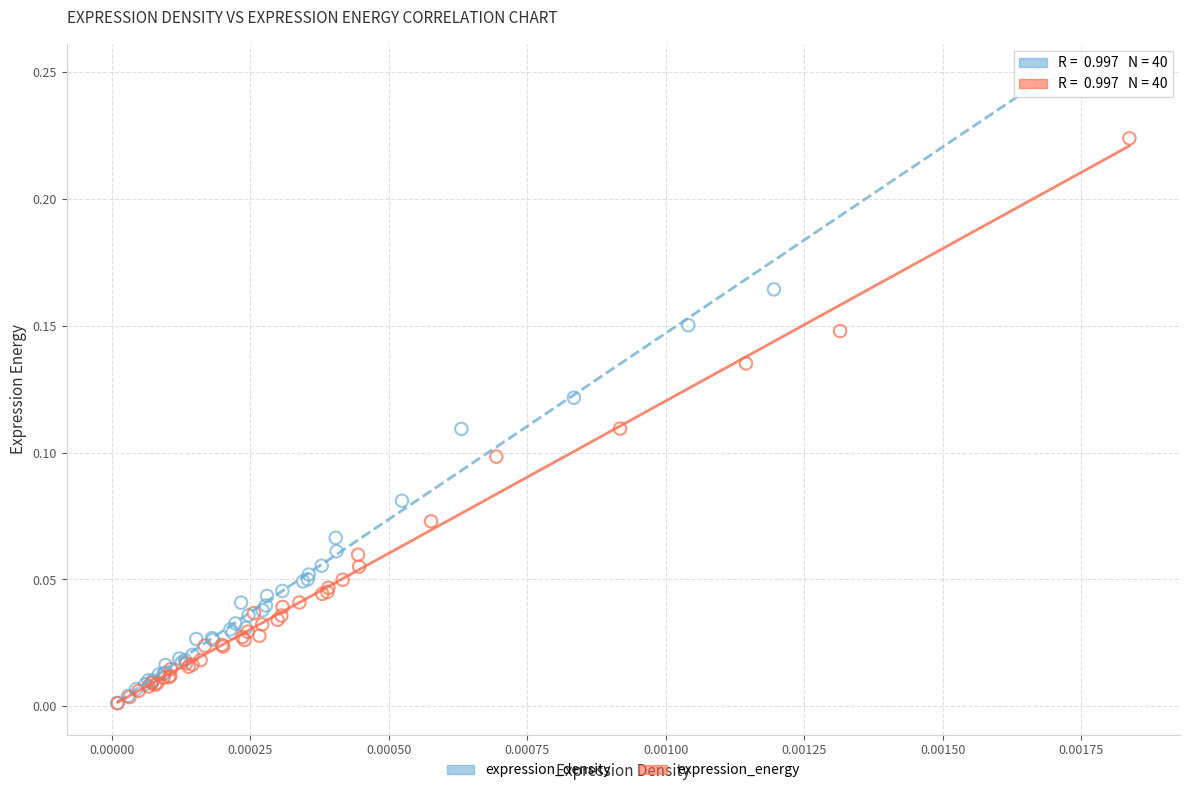

Which series contains the highest Y value?

expression_density